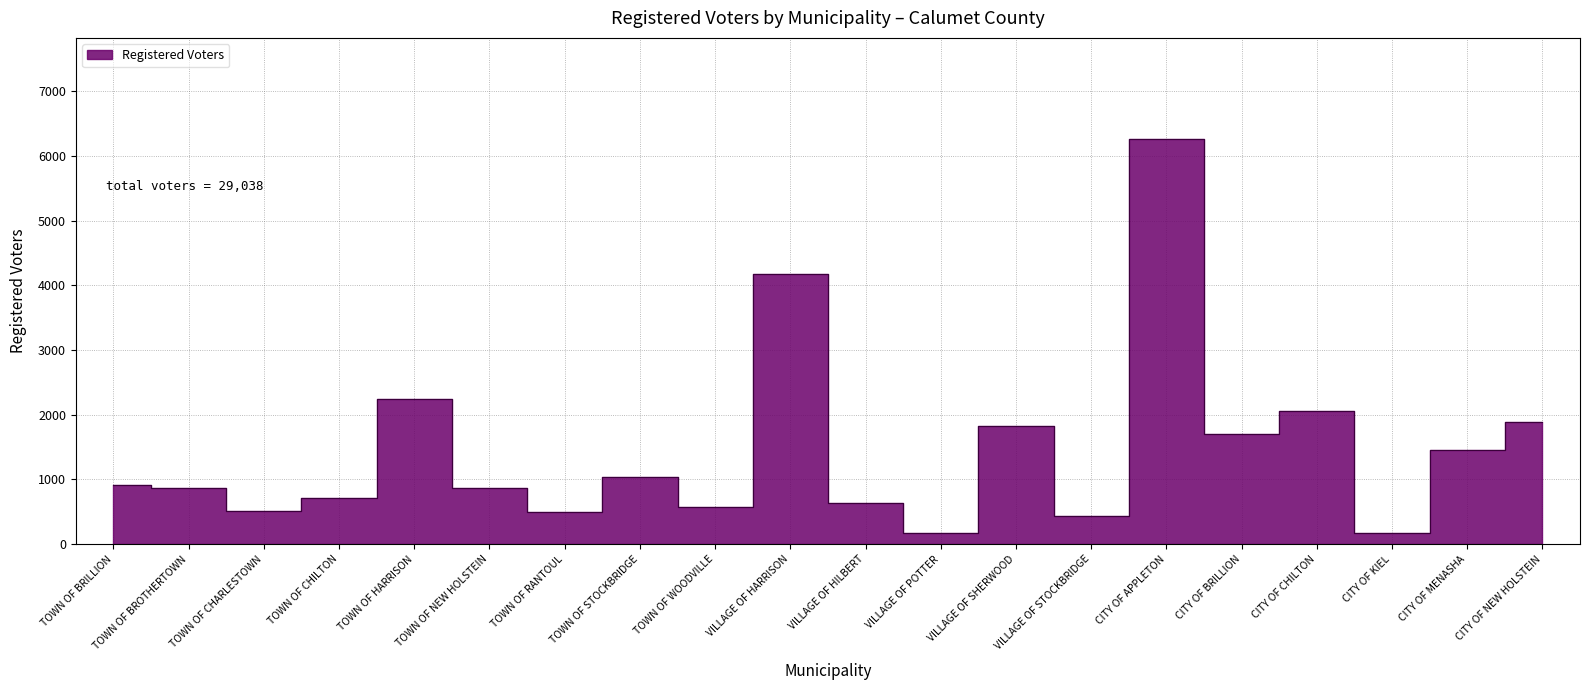

At which category does the data reach its first local peak?

TOWN OF HARRISON